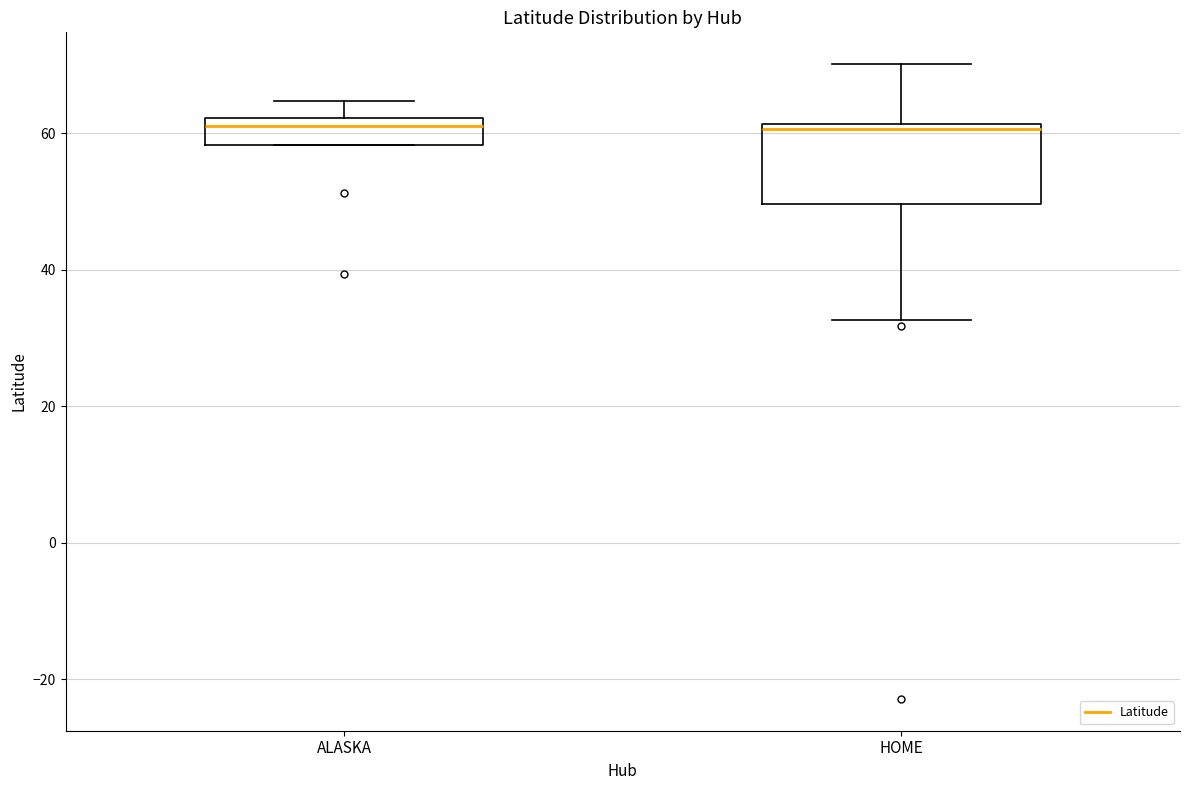

Reading left to right, transcribe this box plot: for each box, give where its median line is, the range the box spans, and where its two whiskers end, as read against the y-axis. The values are not printed on the chart, so give them approximately, as read against the axis.

ALASKA: median 62 (just below the box's upper edge), box 58 to 62, whiskers 58 to 64
HOME: median 60, box 50 to 62, whiskers 32 to 70